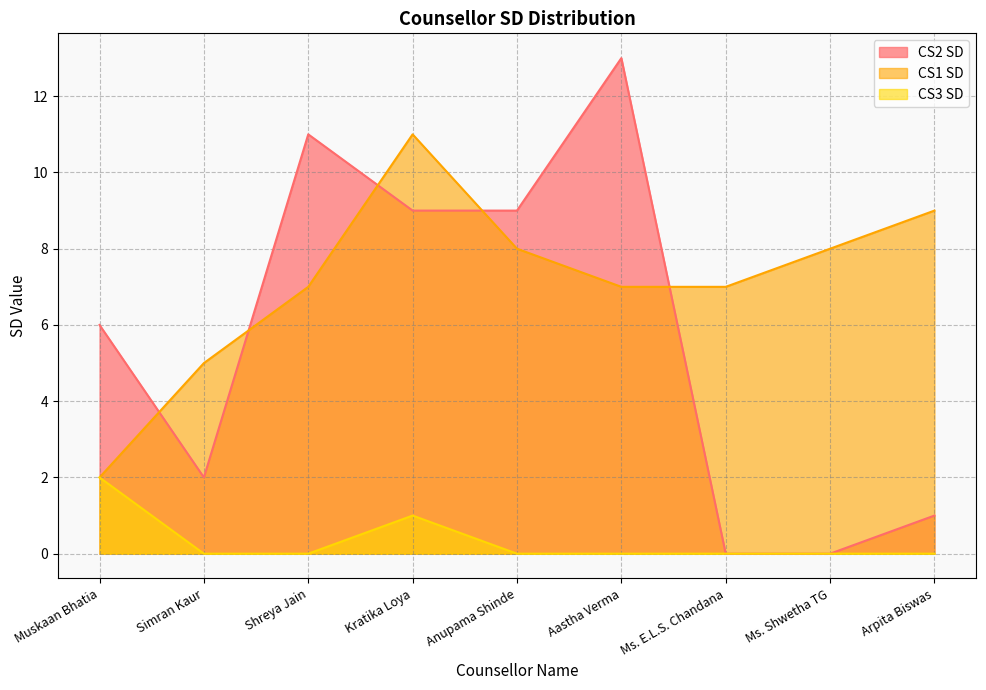

At how many categories does at least one series exceed 0?

9